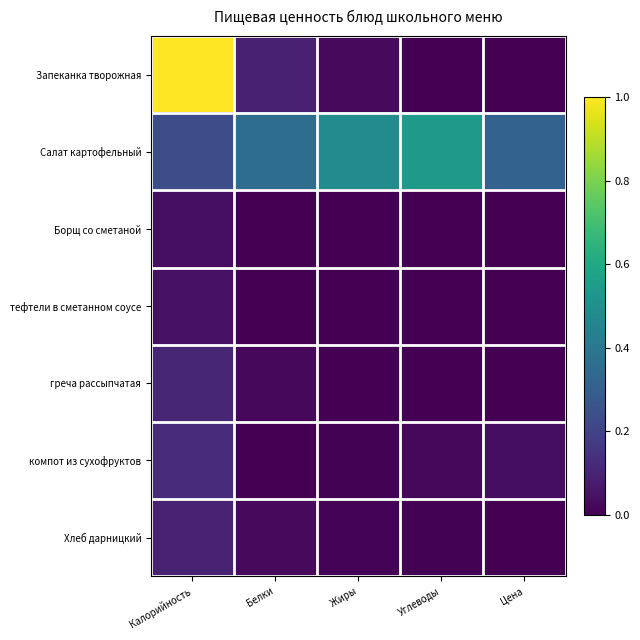

At which category is the sum across all series the highest?

Калорийность